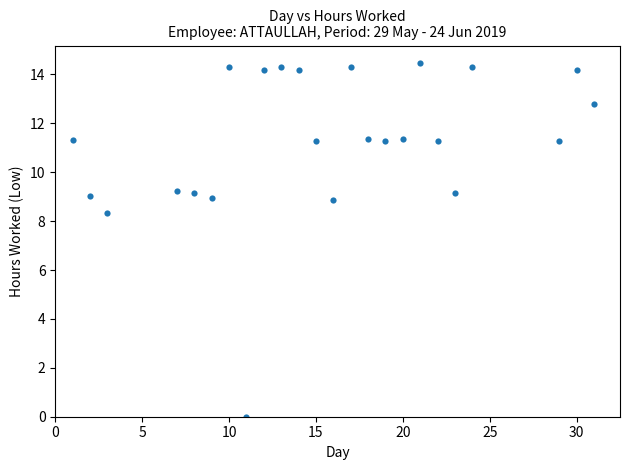

What Y value in the scatter plot is closest to 7?

8.3